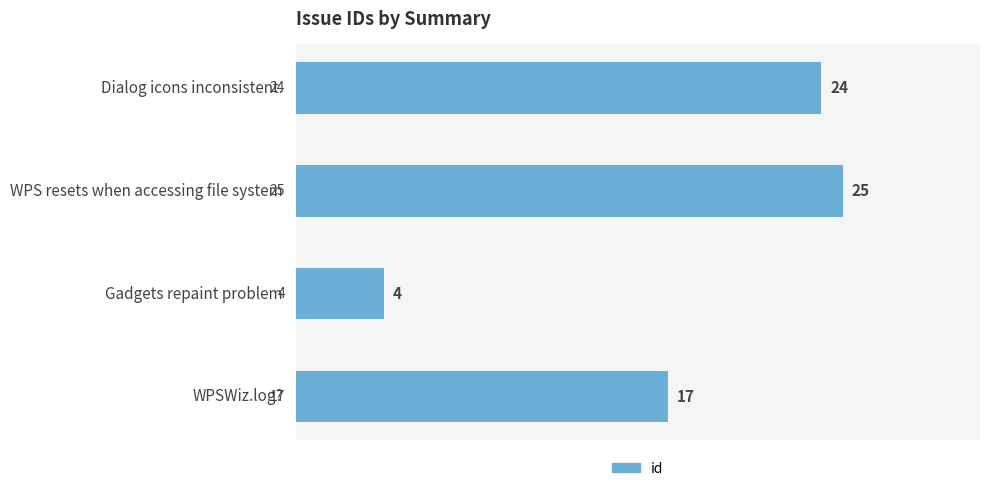

The value at WPSWiz.log? is 17. True or false?

True